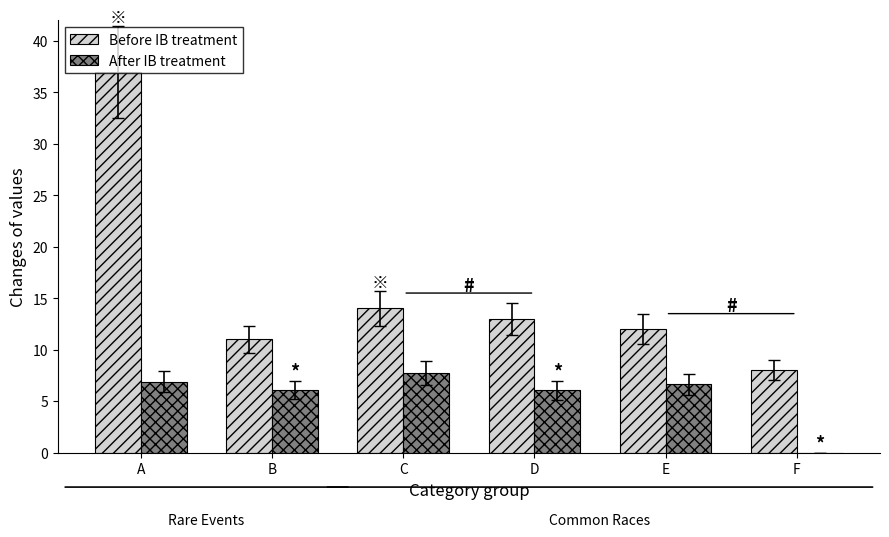

What are all the series names shown in the legend?

Before IB treatment, After IB treatment